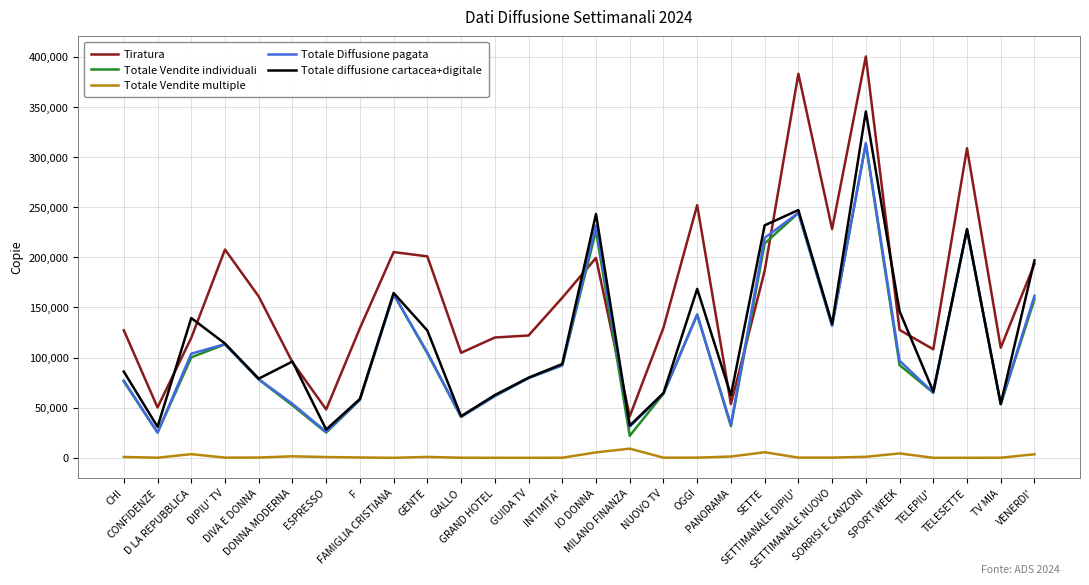

How many intersections are there between Totale Vendite individuali and Tiratura?

4